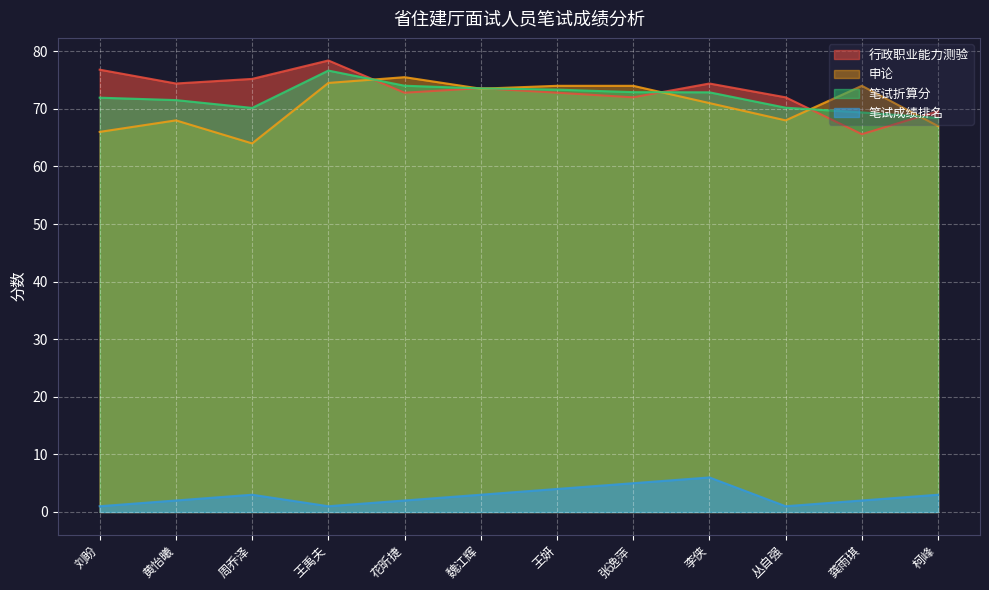

How many interior local valleys does the 行政职业能力测验 series have?

4